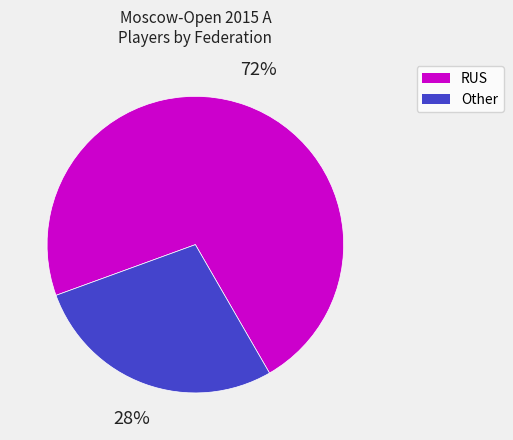

How many slices are in this pie chart?

2